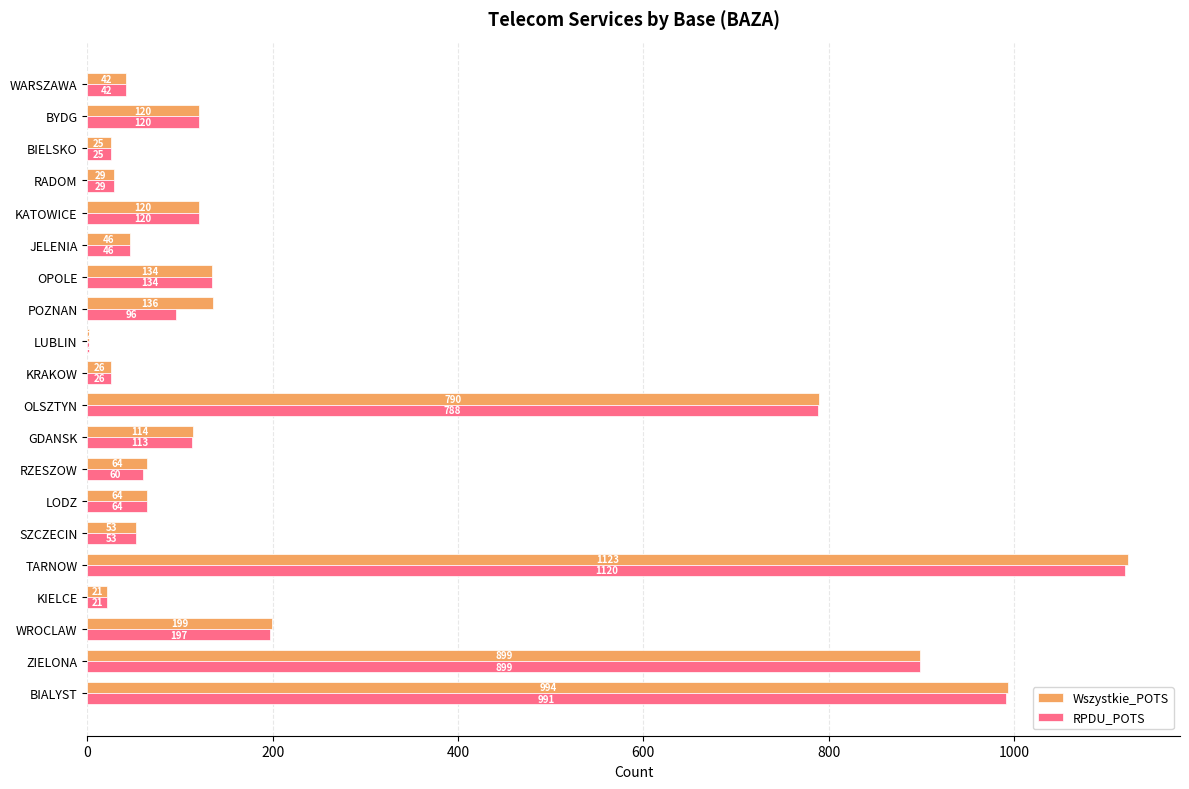

What is the sum of the RPDU_POTS values at BIALYST and JELENIA?

1037